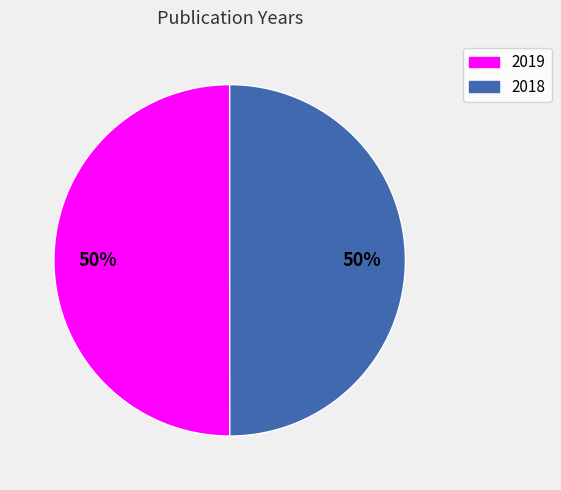

True or false: 2018 accounts for 44% of the total.

False